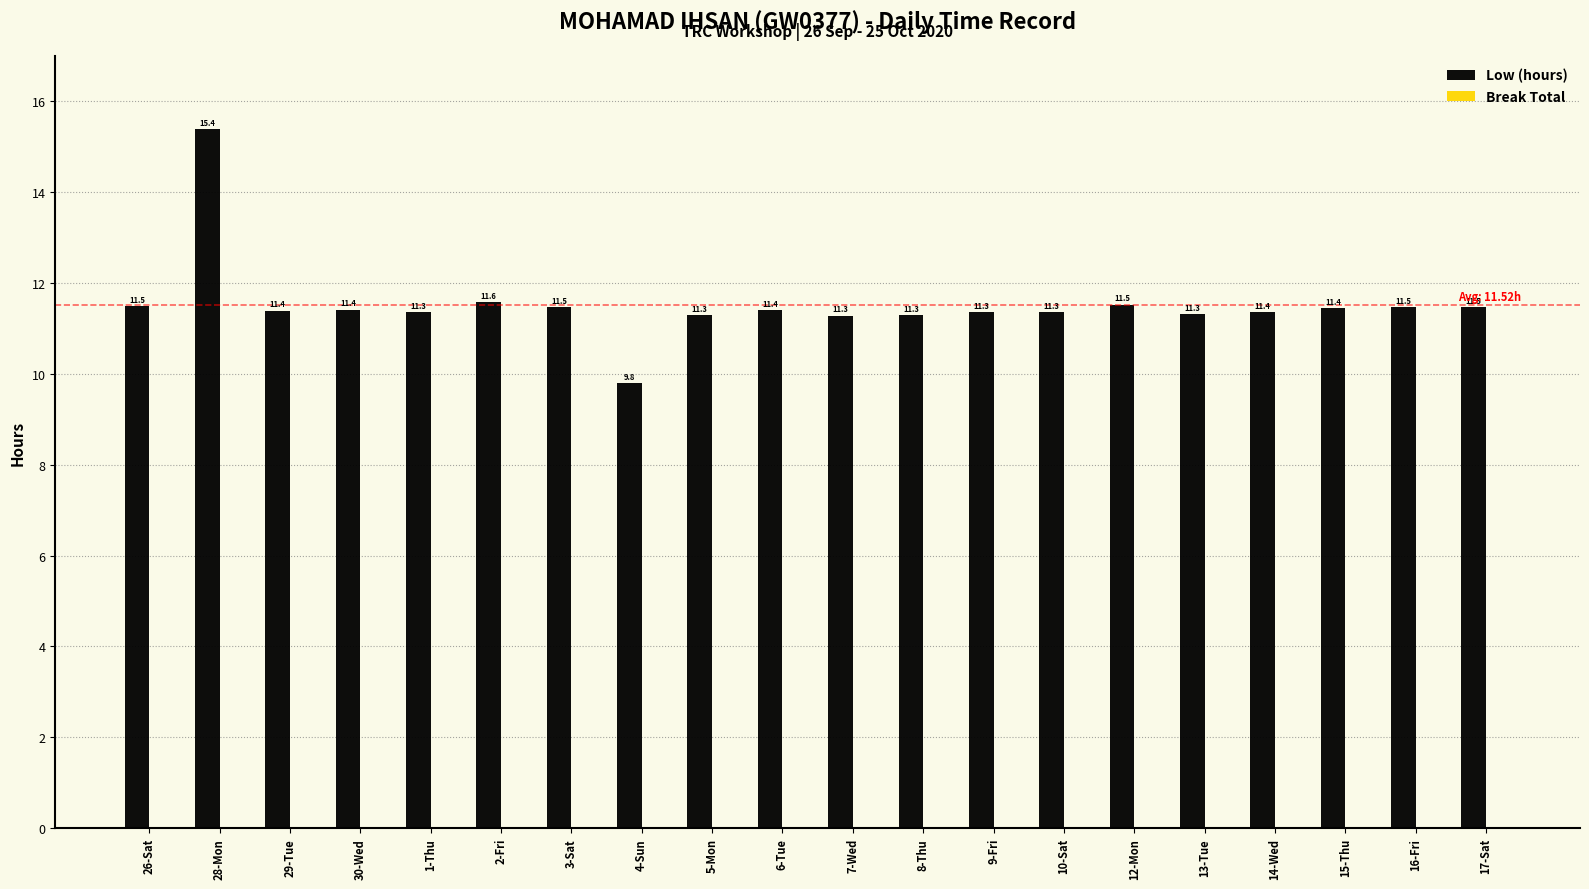

Approximately how many times larger is the value at 30-Wed compared to 13-Tue?

1.0